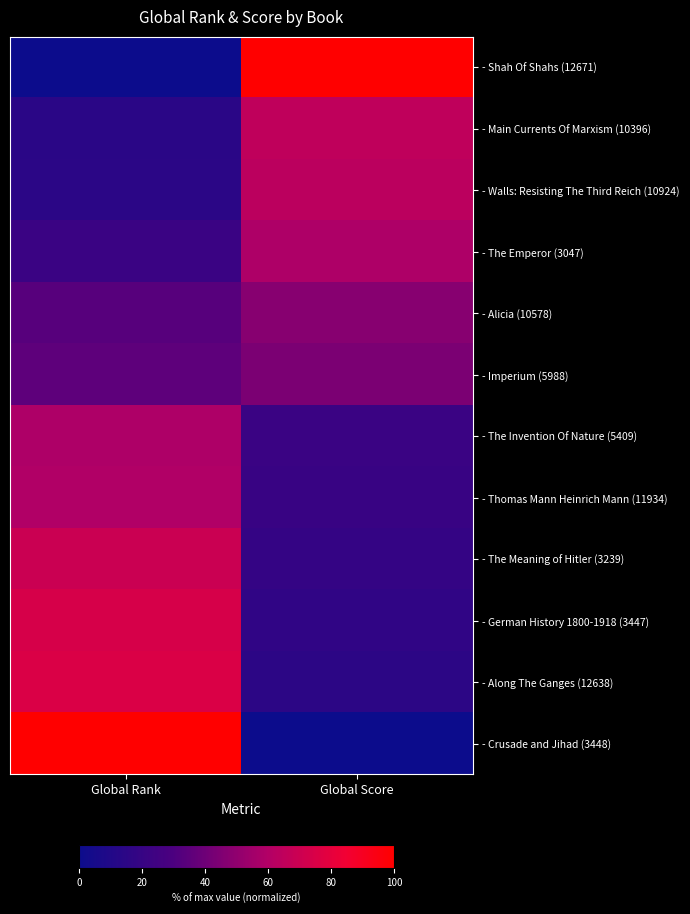

Which category has the highest value across all series?

Global Rank